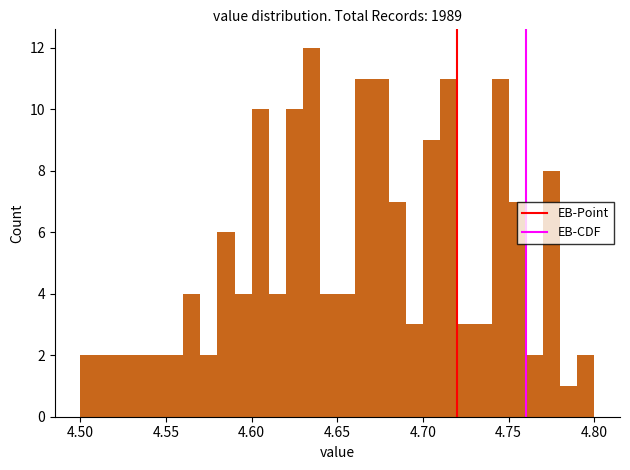

Around what value on the x-axis is the tallest bar? Give the approximate position of its centre, as read against the axis.

4.635